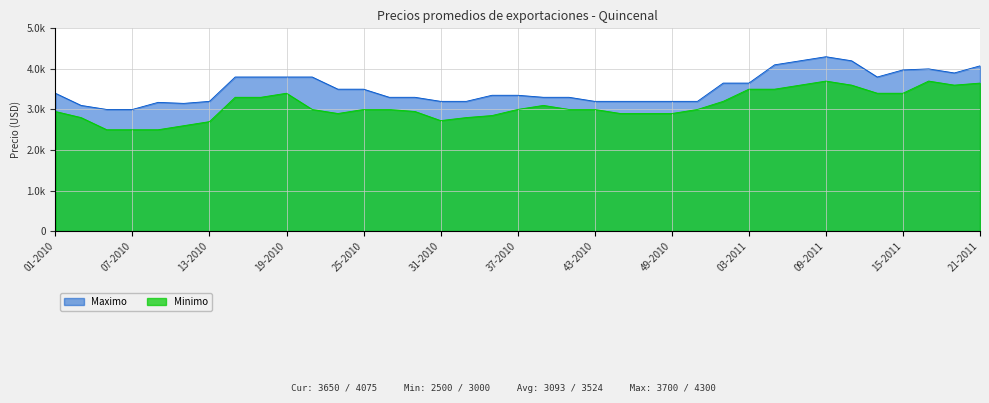

What is the sum of the Minimo values at 09-2010 and 35-2010?

5350